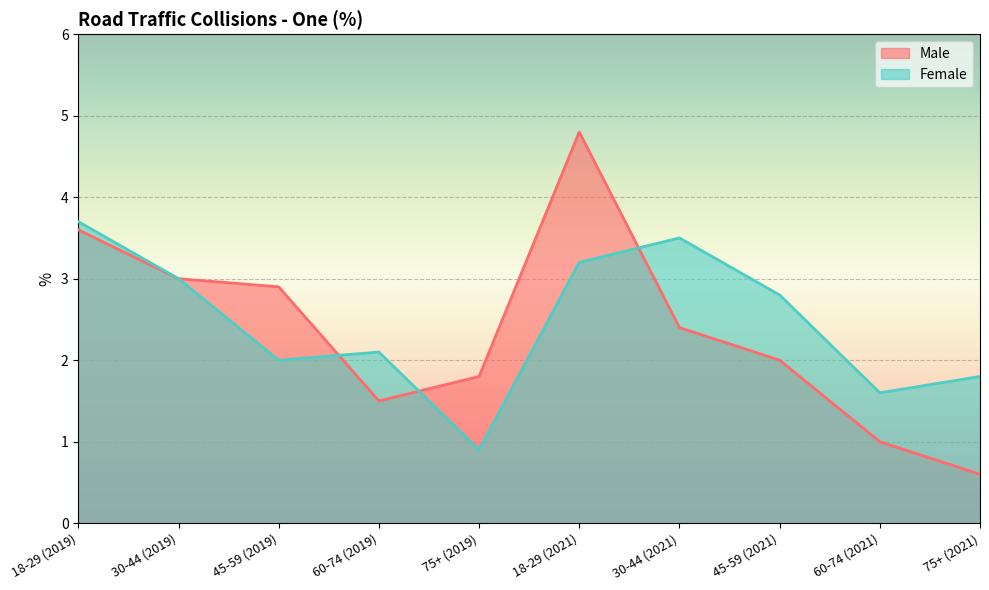

What are all the series names shown in the legend?

Male, Female